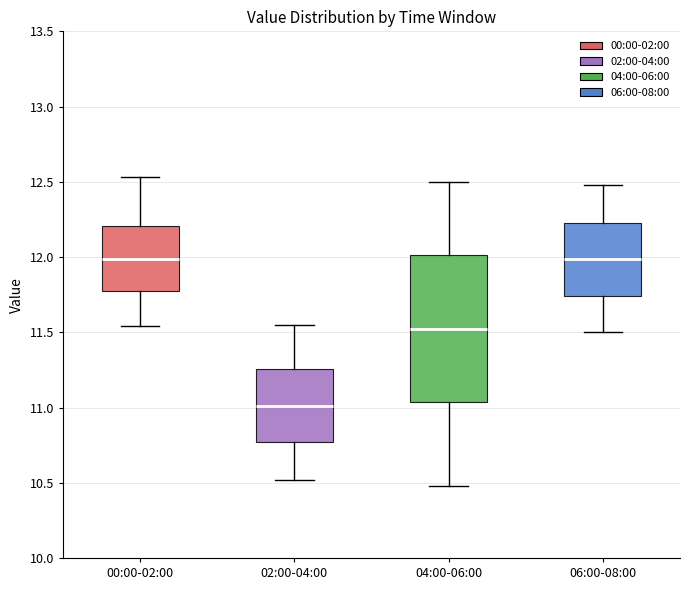

Reading left to right, transcribe this box plot: for each box, give where its median line is, the range the box spans, and where its two whiskers end, as read against the y-axis. The values are not printed on the chart, so give them approximately, as read against the axis.

00:00-02:00: median 12.00, box 11.80 to 12.20, whiskers 11.55 to 12.55
02:00-04:00: median 11.00, box 10.75 to 11.25, whiskers 10.50 to 11.55
04:00-06:00: median 11.55, box 11.05 to 12.00, whiskers 10.50 to 12.50
06:00-08:00: median 12.00, box 11.75 to 12.25, whiskers 11.50 to 12.50